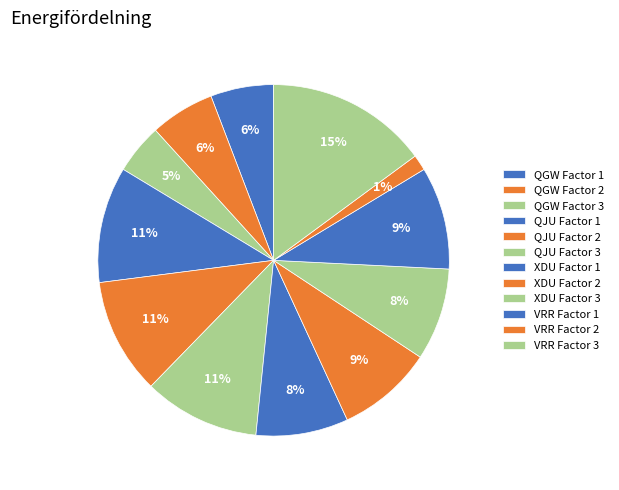

How many slices are in this pie chart?

12